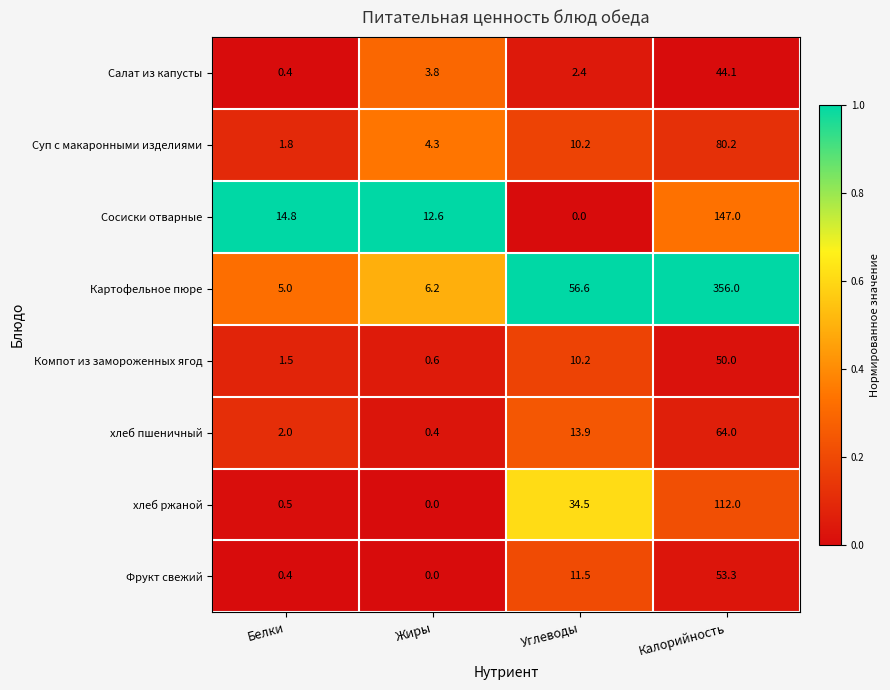

The value of Сосиски отварные at Жиры is 12.6. True or false?

True